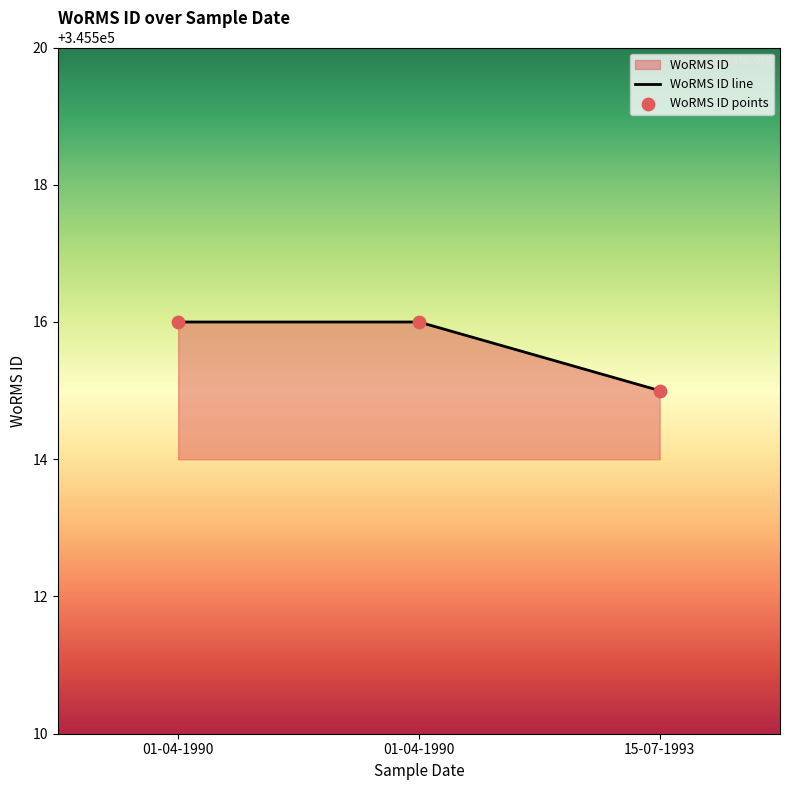

What is the change in value from 01-04-1990 to 15-07-1993?

-1